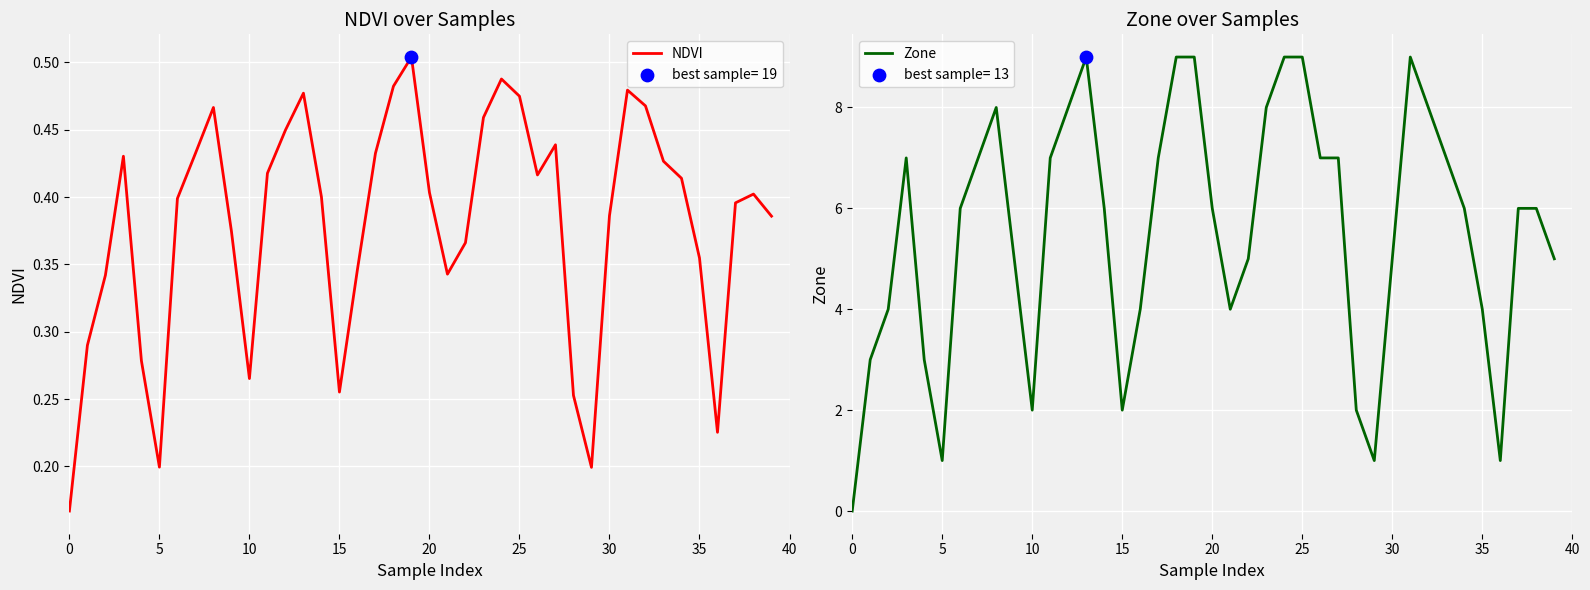

Which series has the largest total across all categories?

Zone